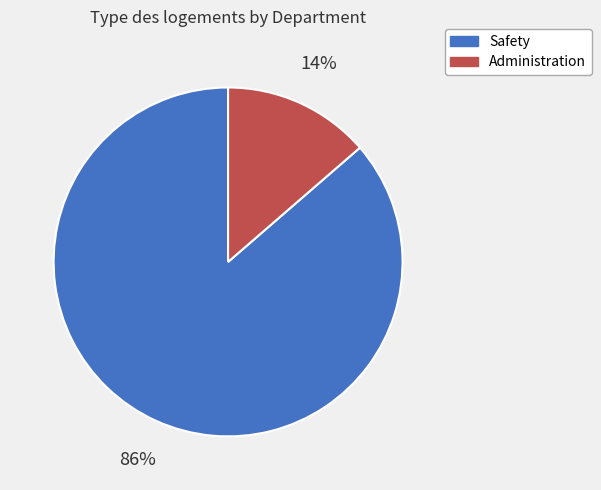

Which slice is the largest?

Safety